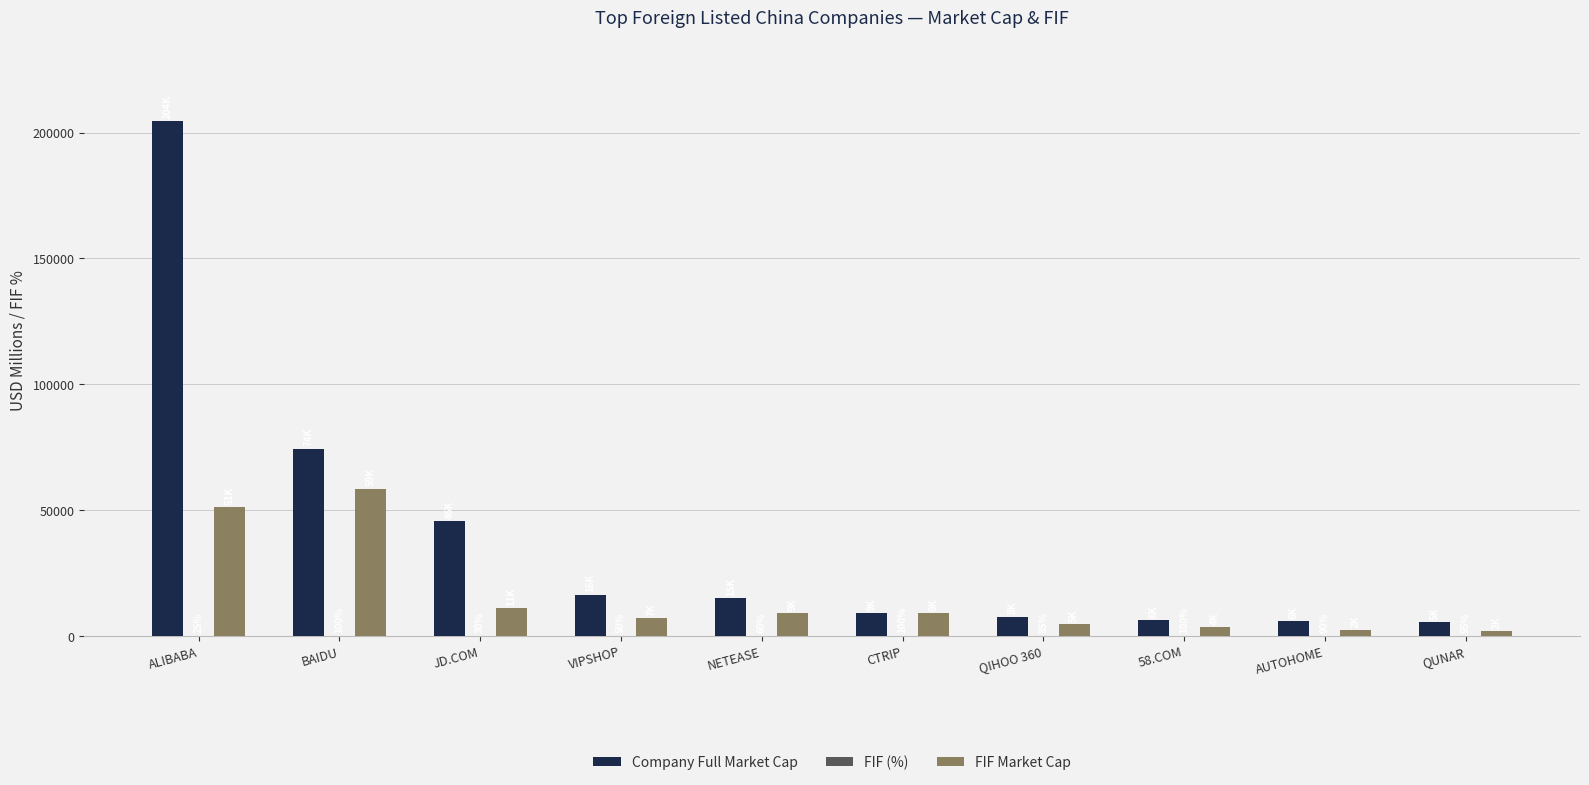

Which series has the largest total across all categories?

Company Full Market Cap